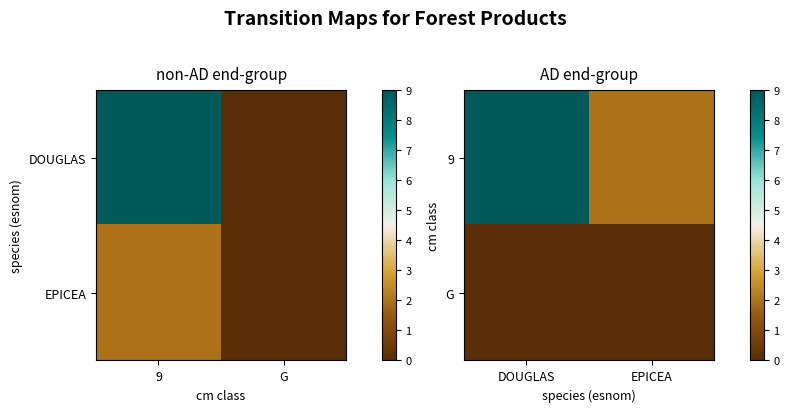

List the series in order of their peak value, lowest first.

G, 9